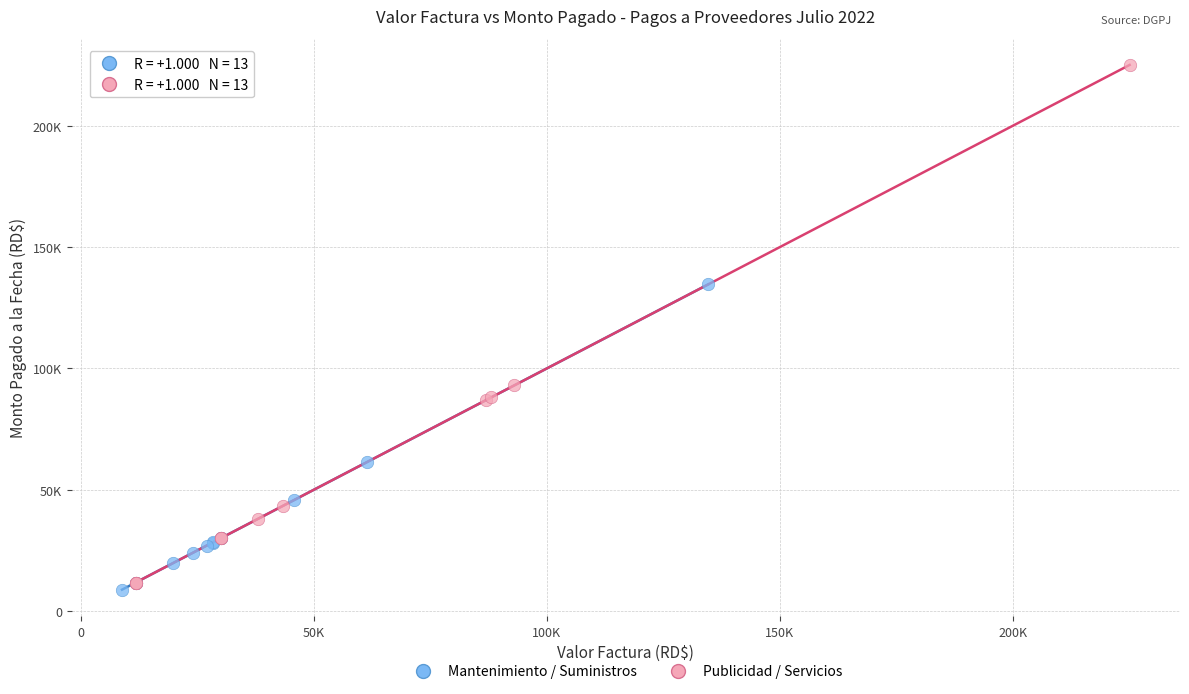

Which series has the widest spread of Y values?

Publicidad / Servicios